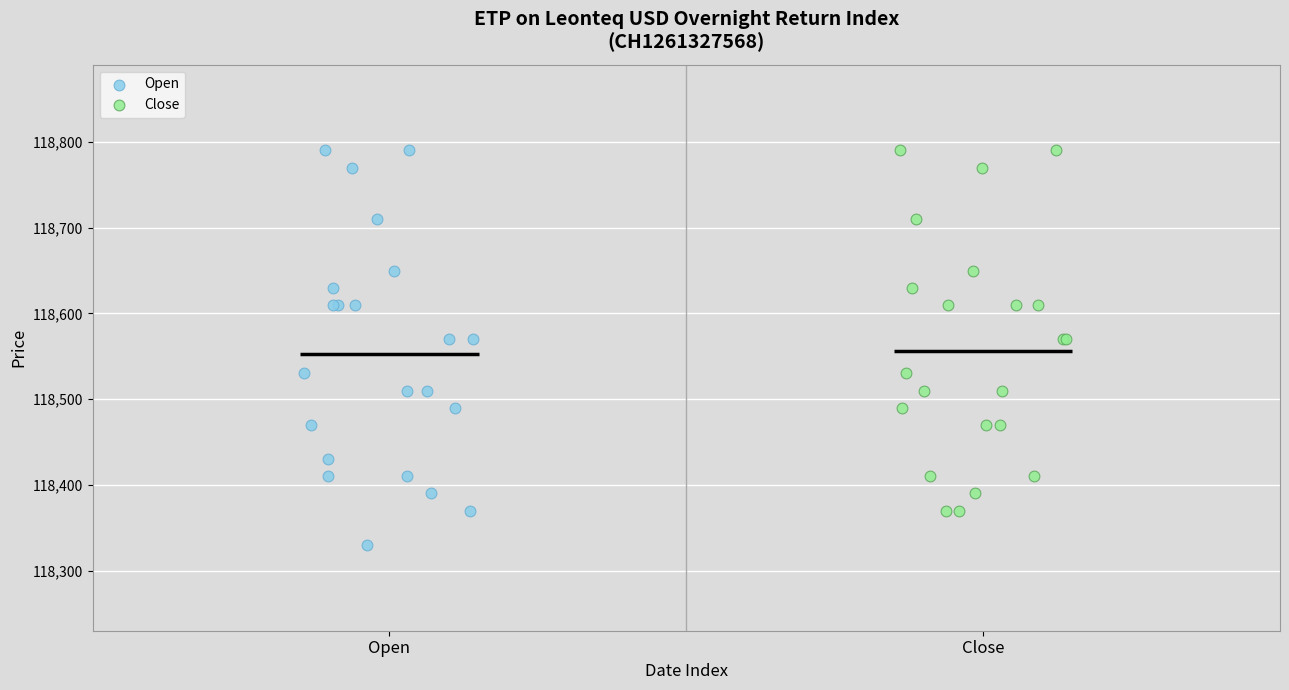

Which series has the largest Y range (max minus min)?

Open